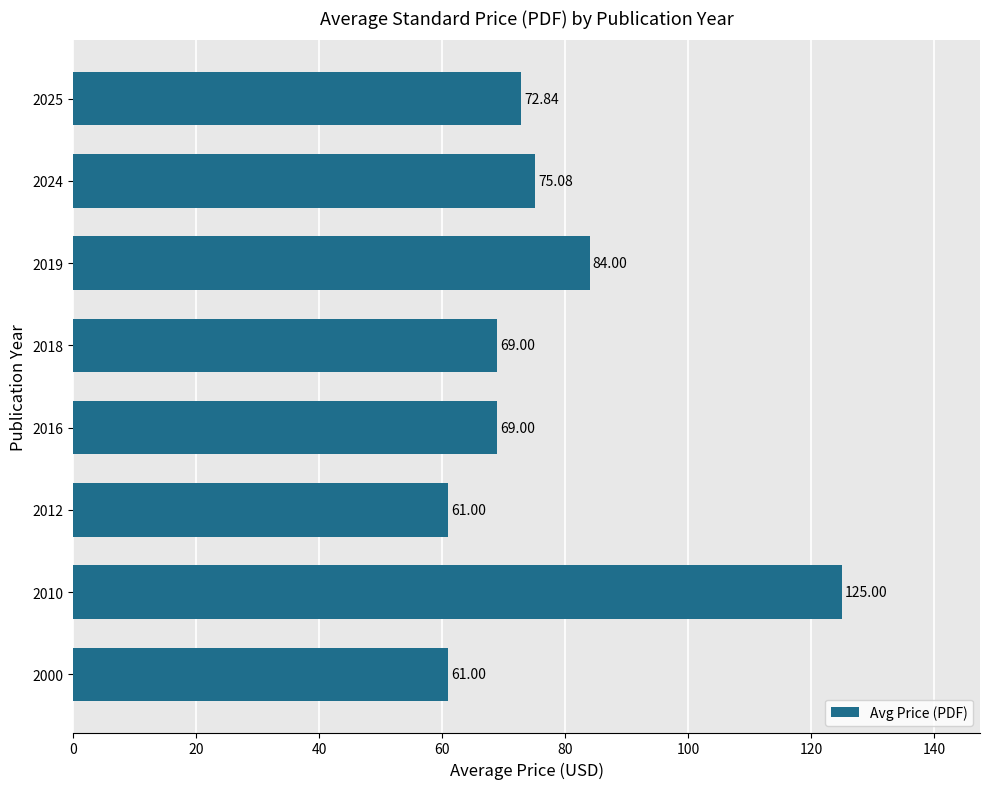

What is the difference between the second highest and minimum values?

23.0